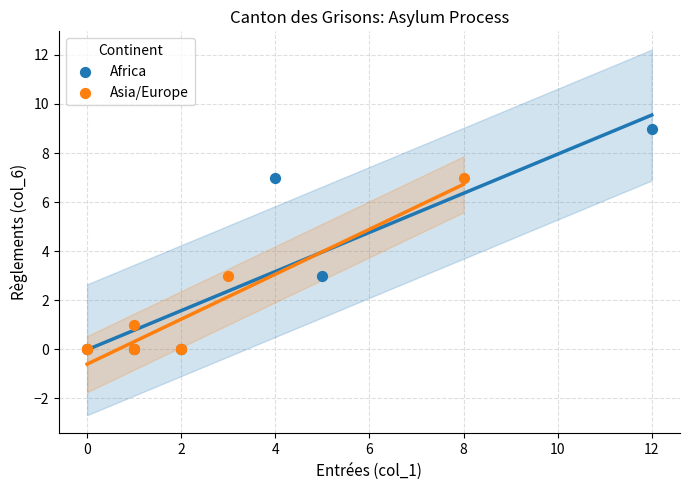

Which series has the largest Y range (max minus min)?

Africa